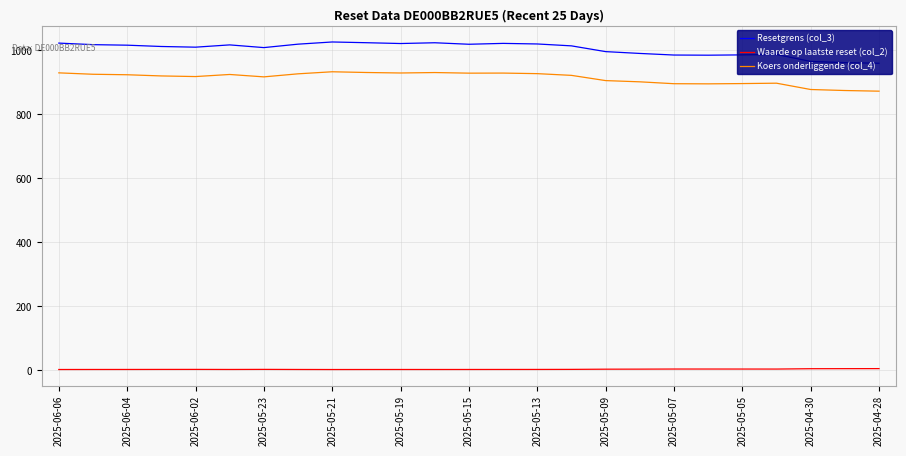

List the series in order of their peak value, highest first.

Resetgrens (col_3), Koers onderliggende (col_4), Waarde op laatste reset (col_2)